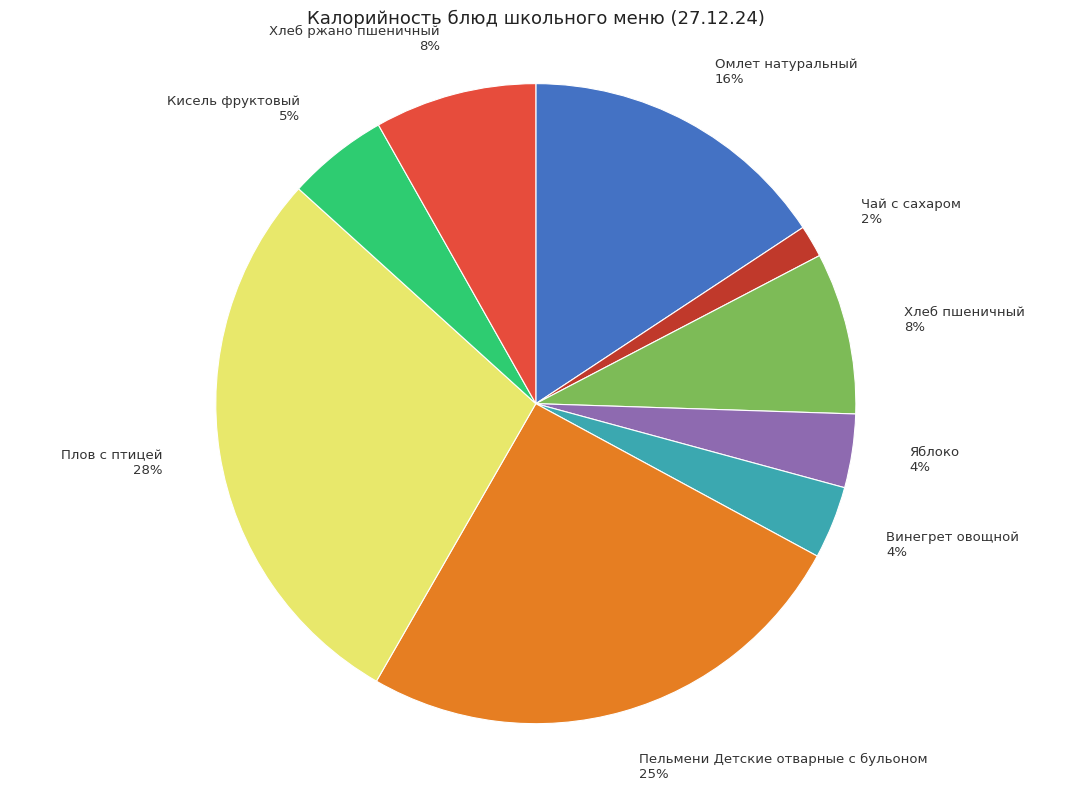

Is there any slice that represents more than half of the pie?

No